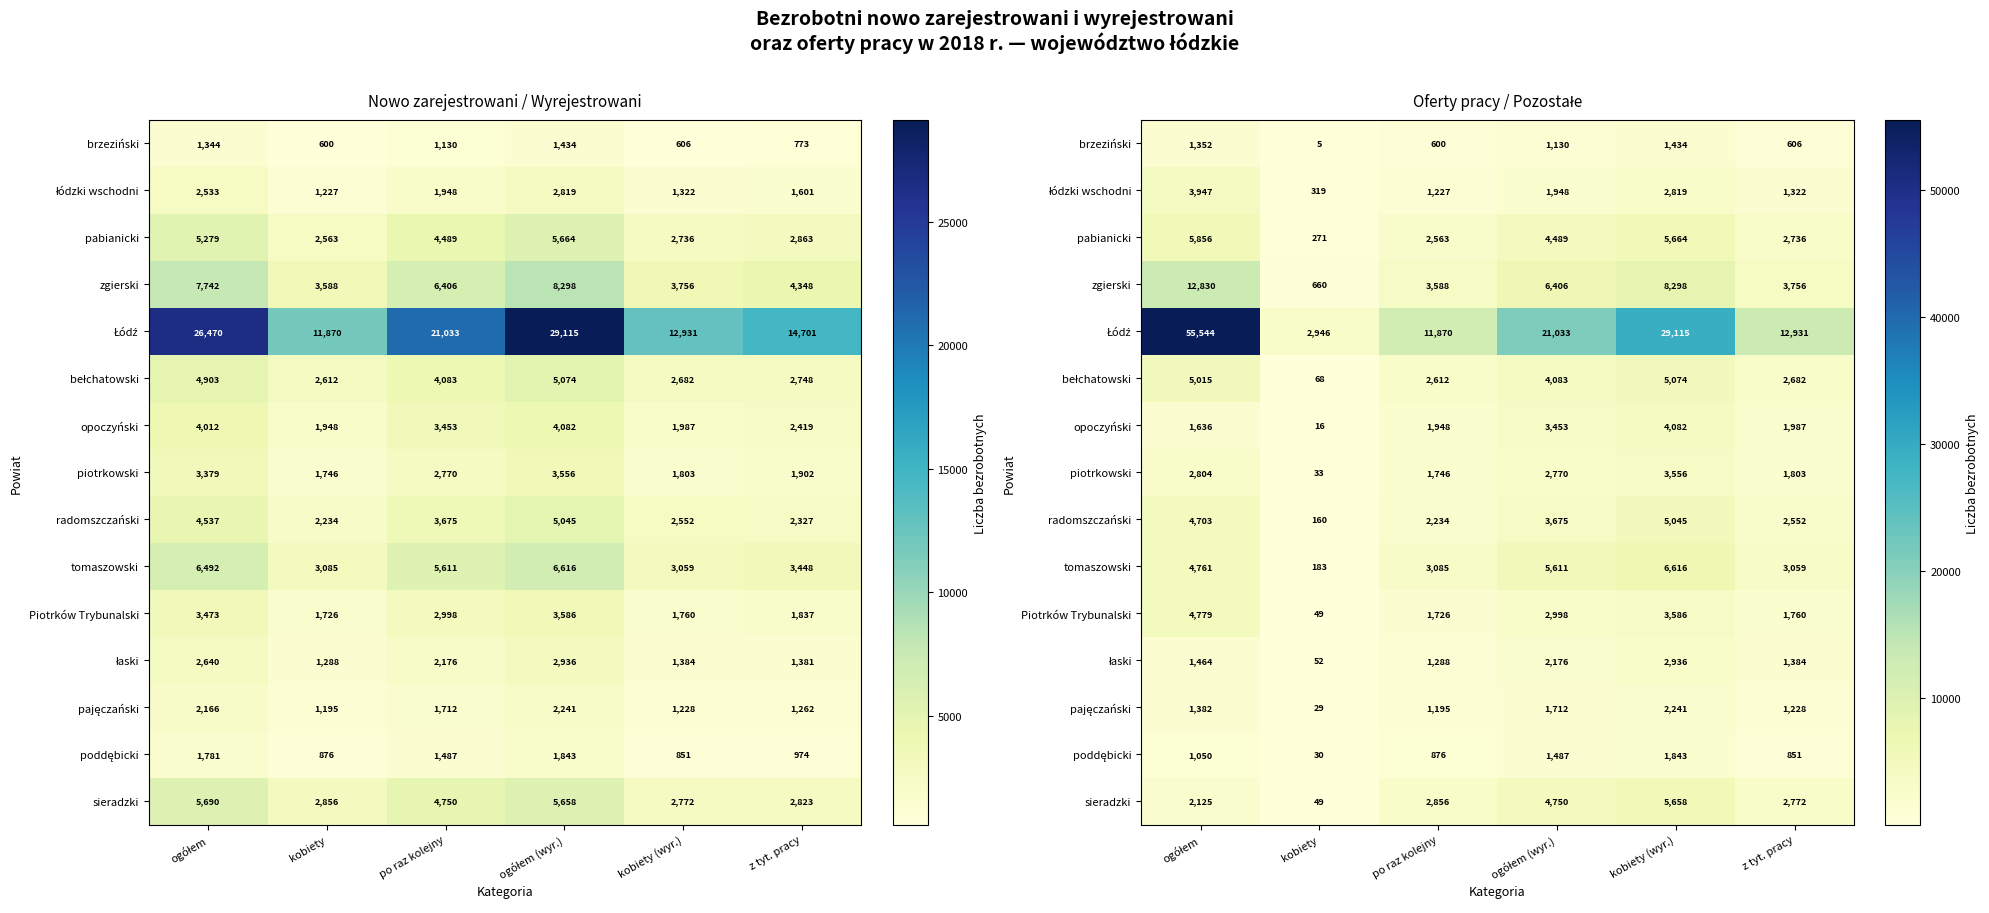

Which category has the highest value across all series?

ogółem